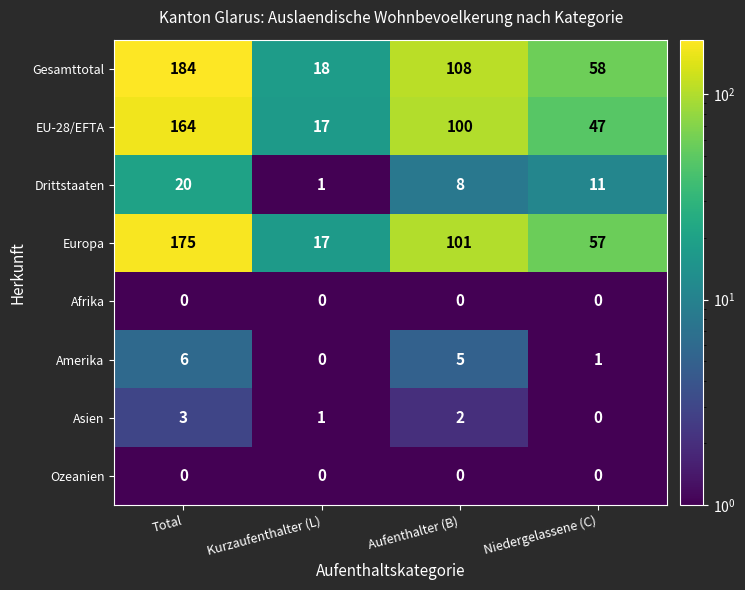

At how many categories does at least one series exceed 110?

1